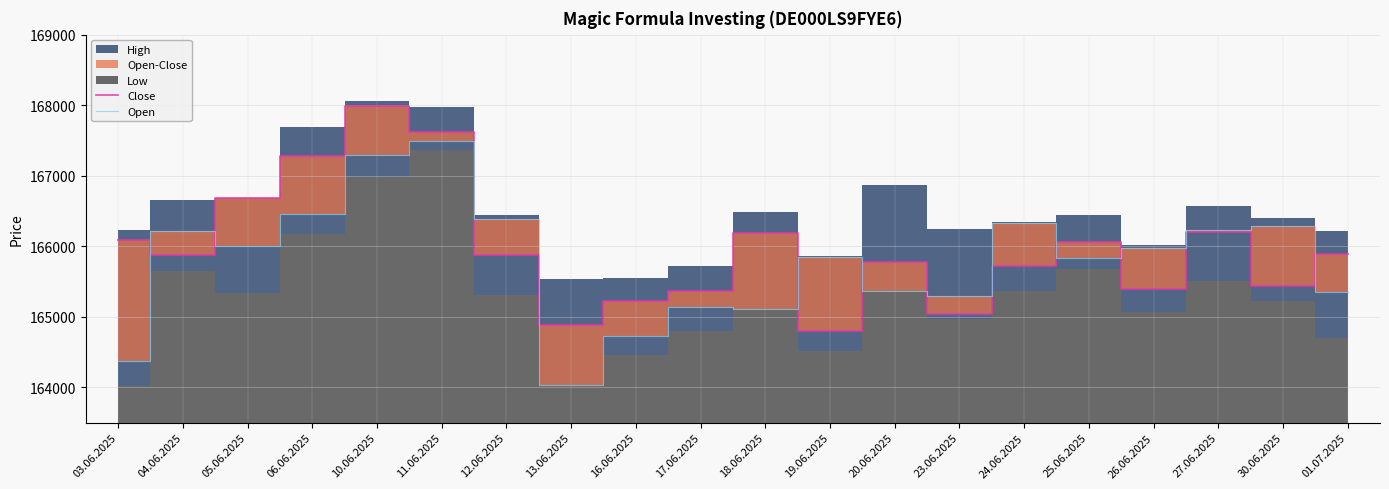

At which label does Open first exceed 165977?

04.06.2025